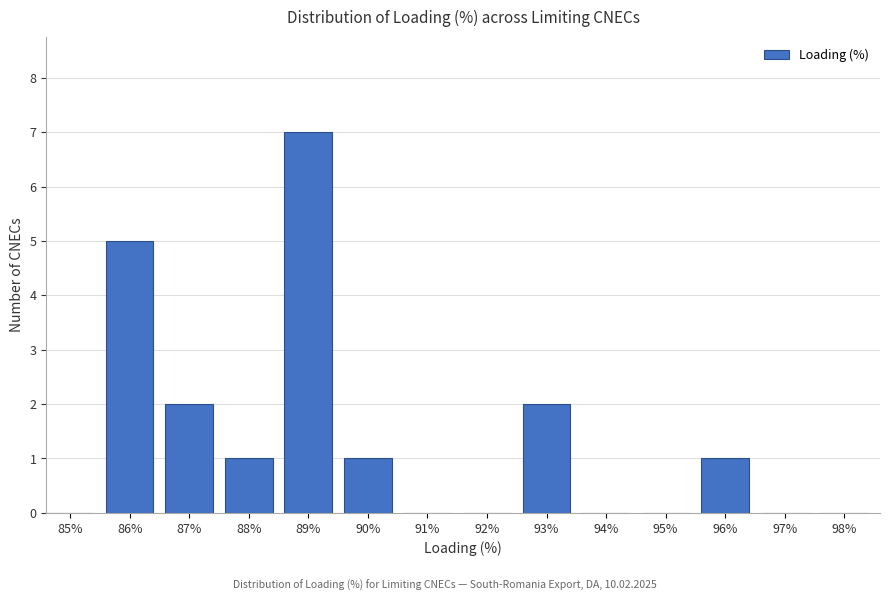

Reading left to right, extract all data points from this chart.

85%=0	86%=5	87%=2	88%=1	89%=7	90%=1	91%=0	92%=0	93%=2	94%=0	95%=0	96%=1	97%=0	98%=0